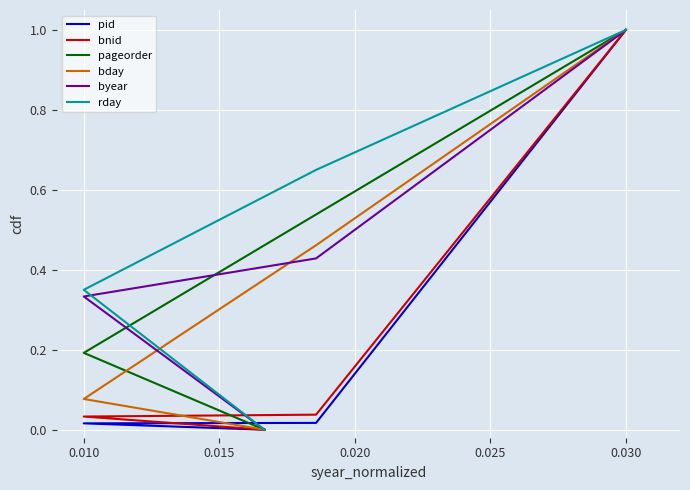

Reading left to right, what are all the values shown in this chart?

pid: 0.0	0.0	0.0	1.0
bnid: 0.0	0.0	0.0	1.0
pageorder: 0.0	0.2	0.5	1.0
bday: 0.0	0.1	0.5	1.0
byear: 0.0	0.3	0.4	1.0
rday: 0.0	0.3	0.6	1.0